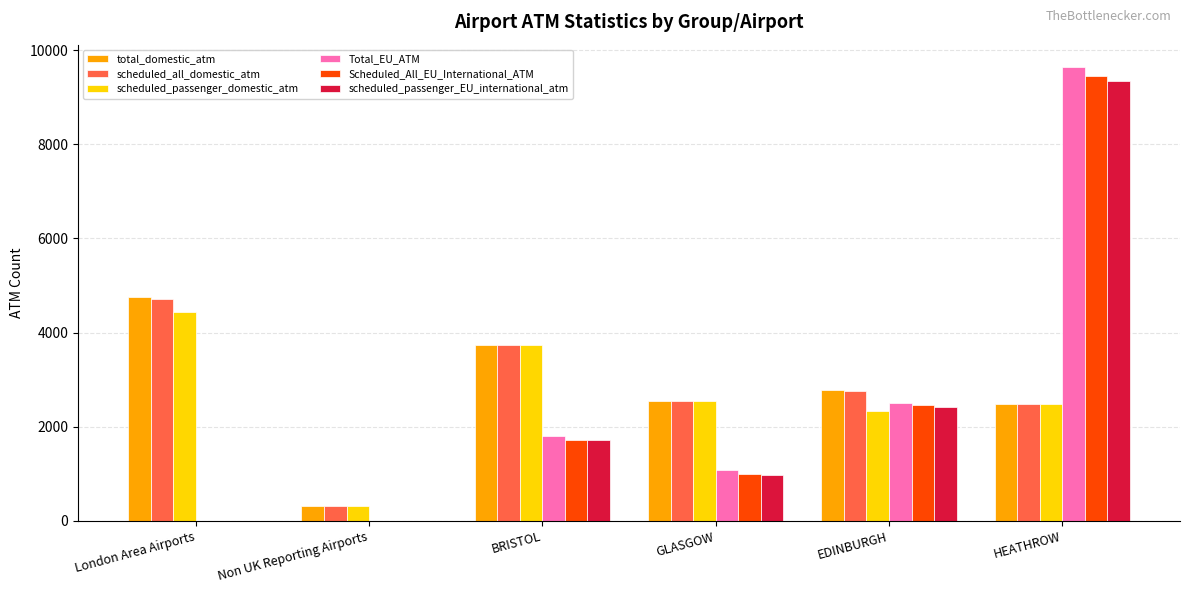

Is the value of Total_EU_ATM at Non UK Reporting Airports greater than the value of scheduled_passenger_EU_international_atm at EDINBURGH?

No